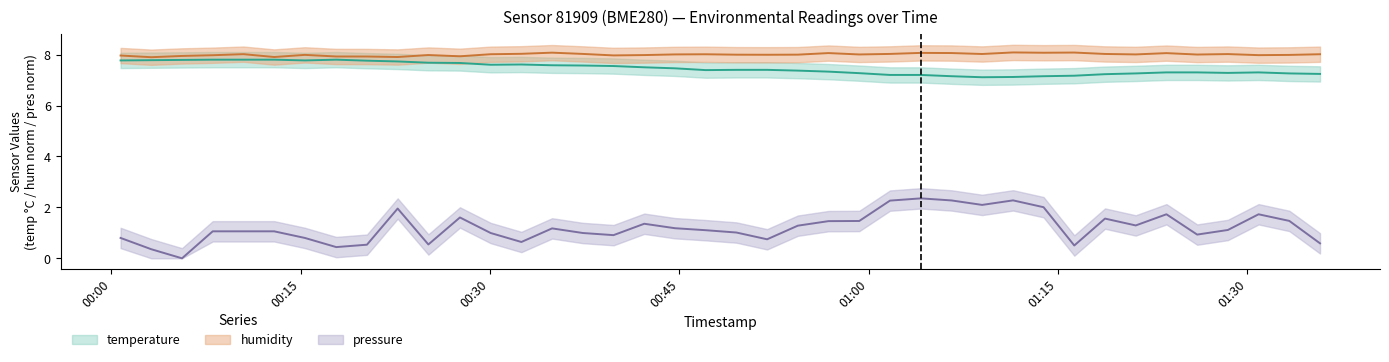

The value of pressure_scaled at 2024-02-04T00:51:57 is 0.4. True or false?

False